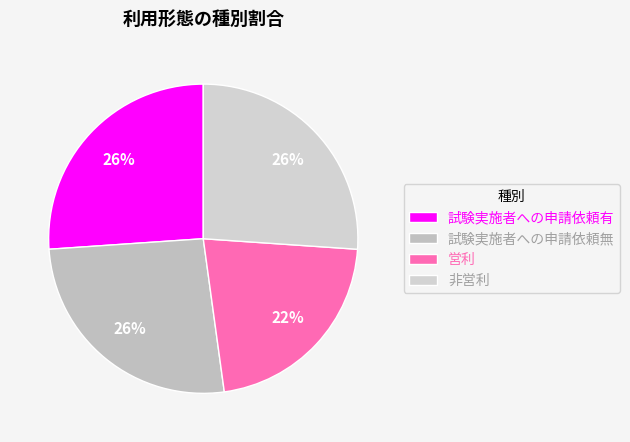

Is there any slice that represents more than half of the pie?

No